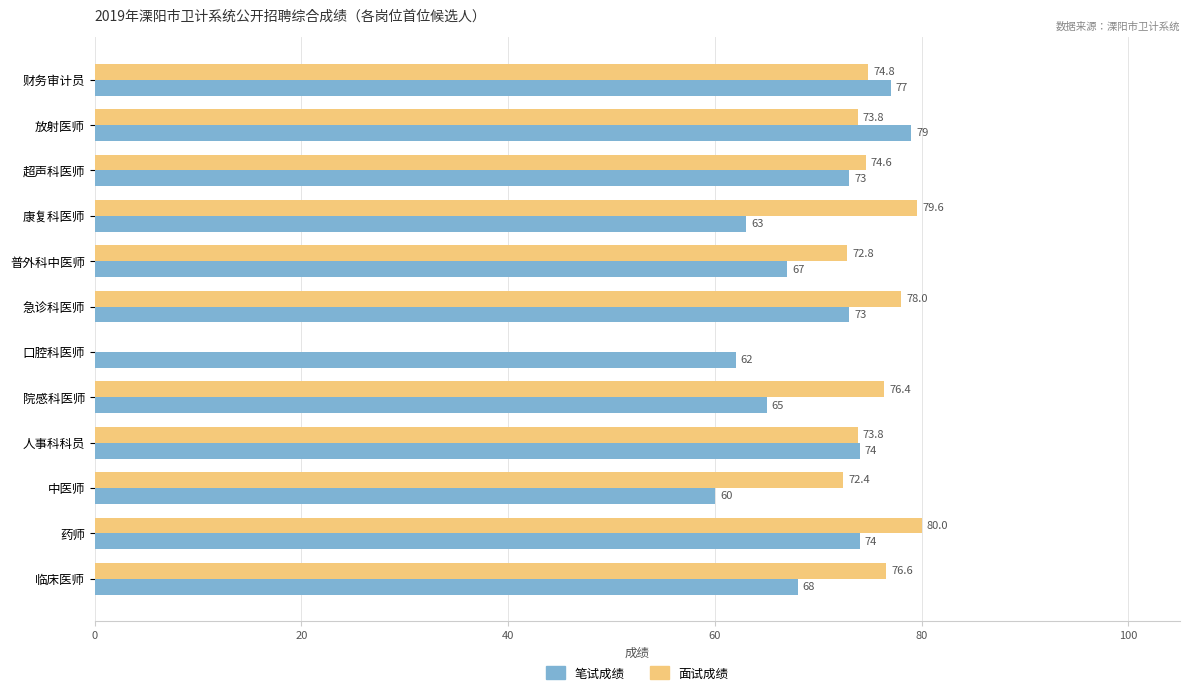

What is the maximum value shown in the chart?

80.0